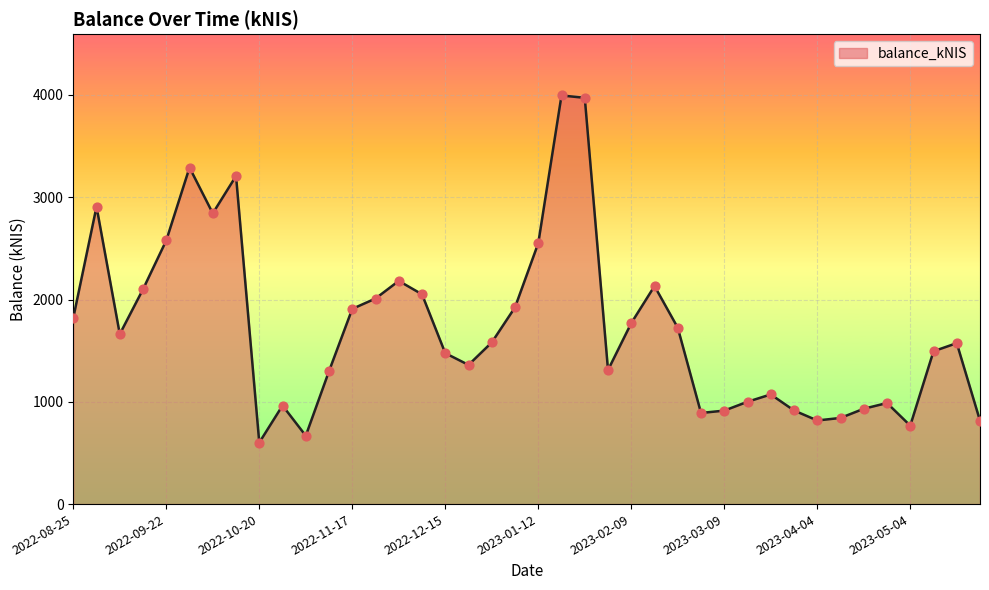

What is the maximum value shown in the chart?

3995.1